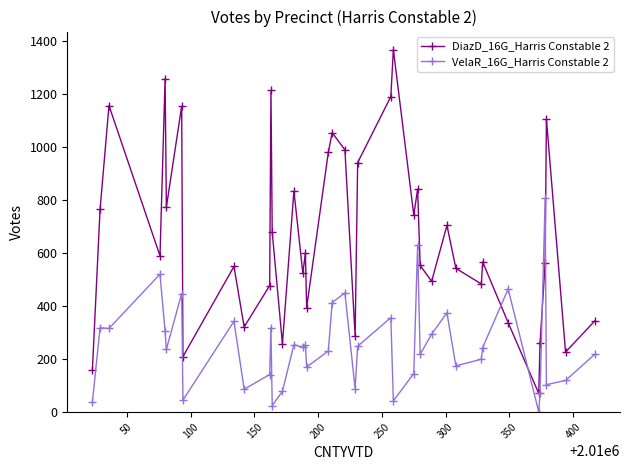

Which series has the widest spread of values?

DiazD_16G_Harris Constable 2